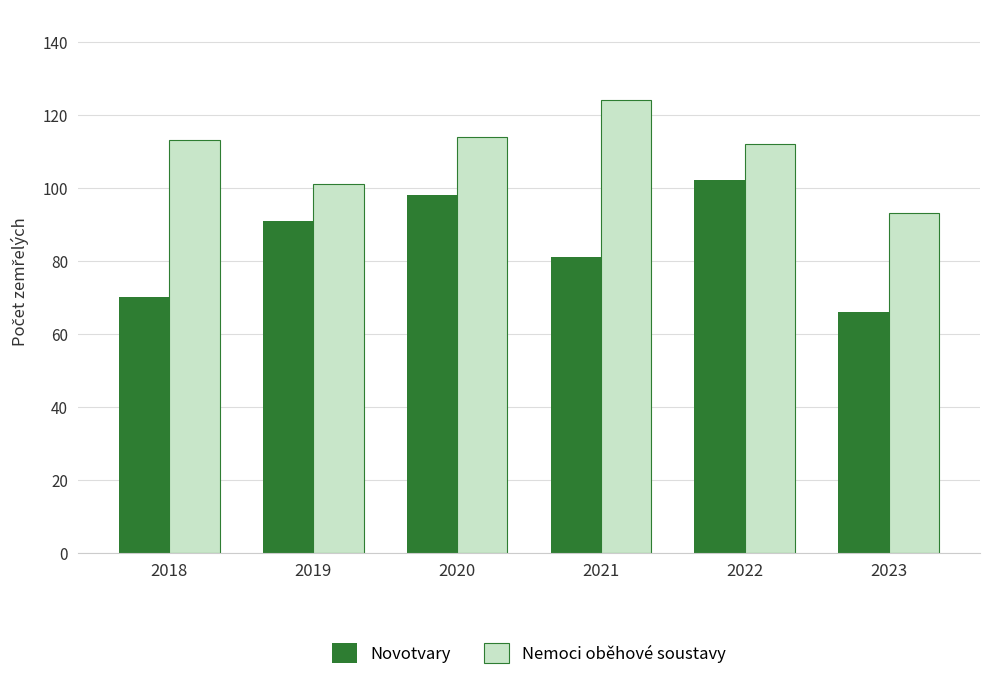

Read the Novotvary value at 2021, to the nearest 10.

80